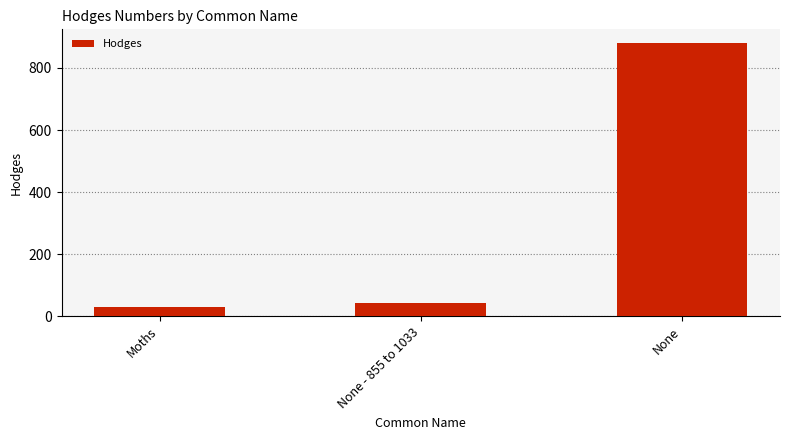

What position from the left is Moths?

1